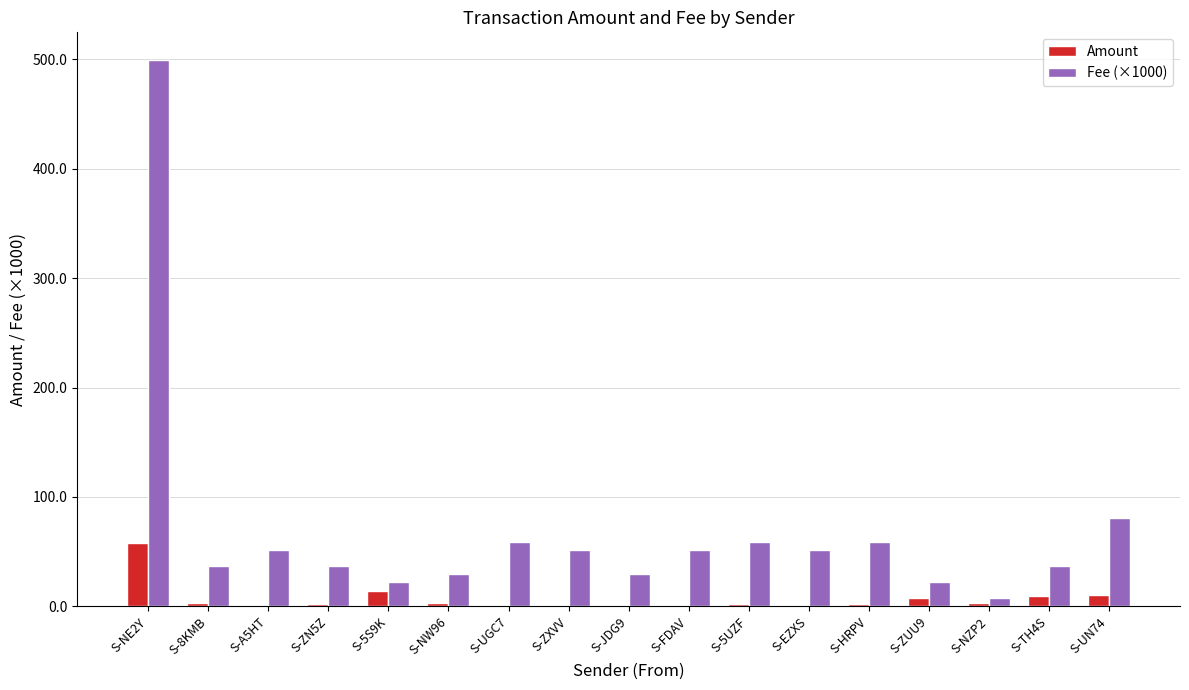

Between S-UGC7 and S-TH4S, which series saw the biggest shift?

Fee (×1000)